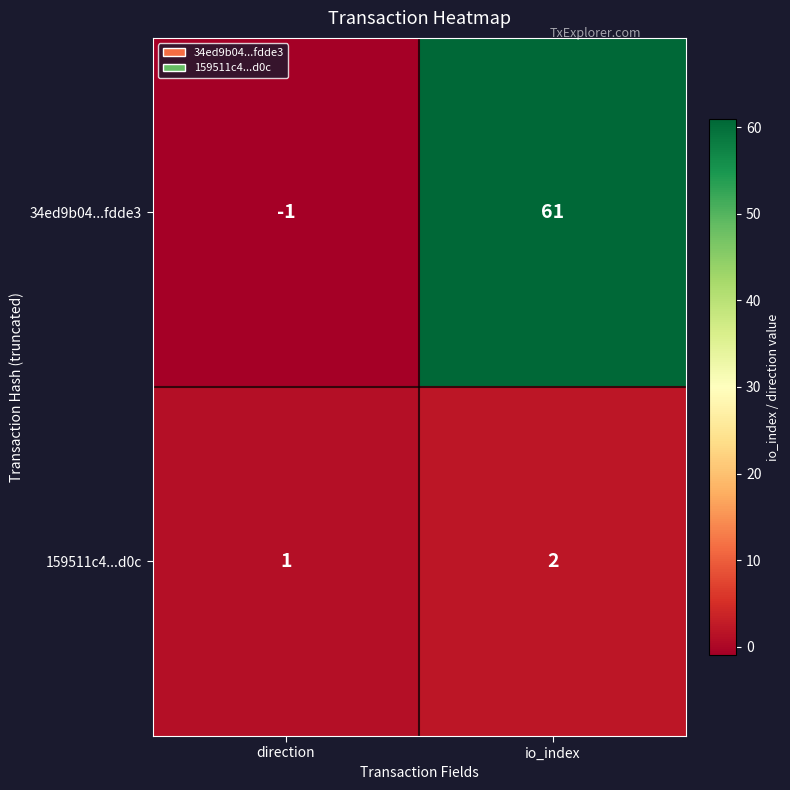

What is the sum of all 159511c4...d0c values?

3